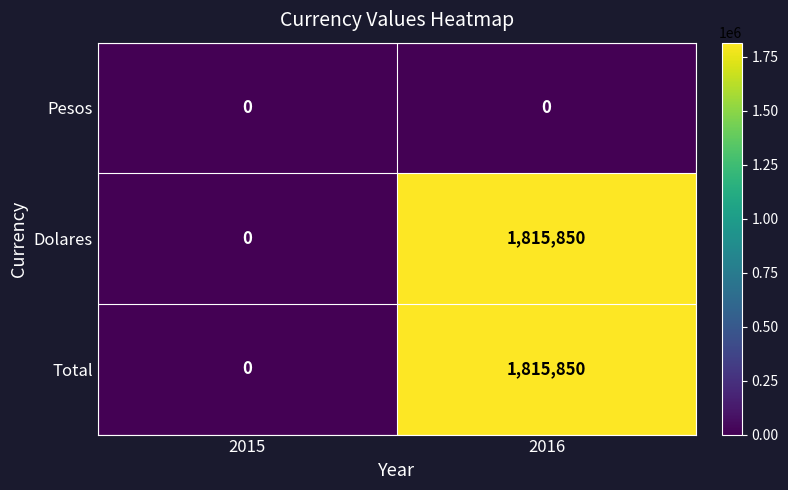

At how many categories does at least one series exceed 1604892?

1